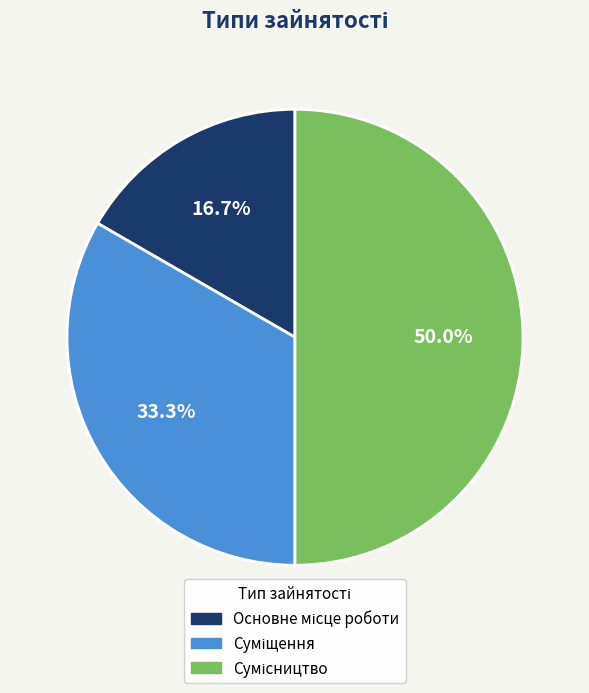

What portion of the pie excludes Суміщення?

66.7%